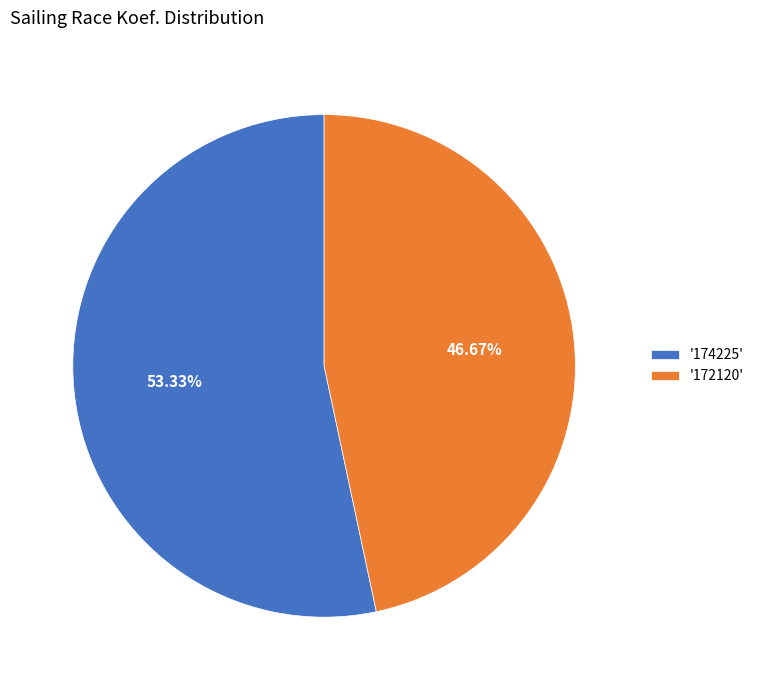

Rank the categories by value from highest to lowest.

'174225', '172120'